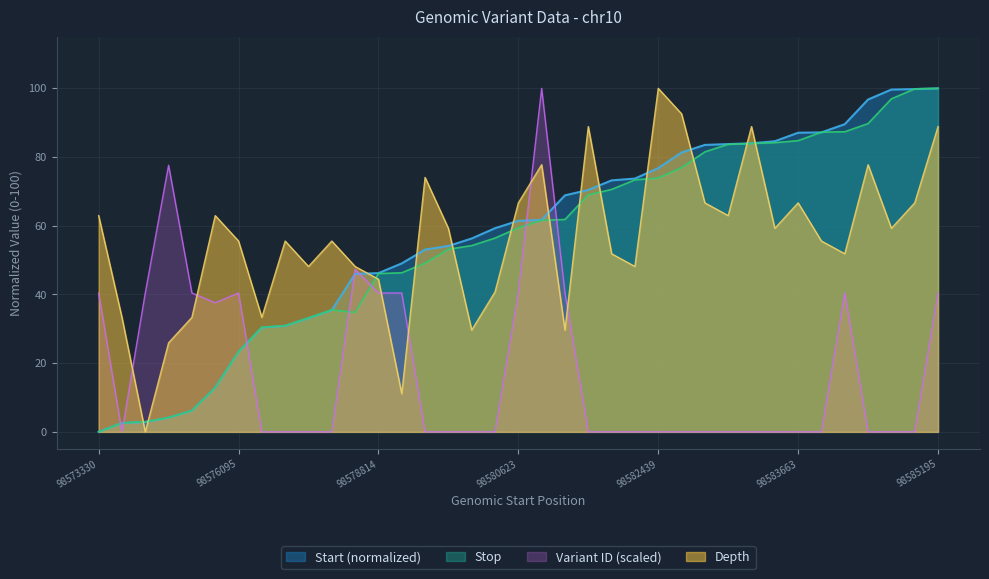

At which label does Depth reach its minimum?

98573670